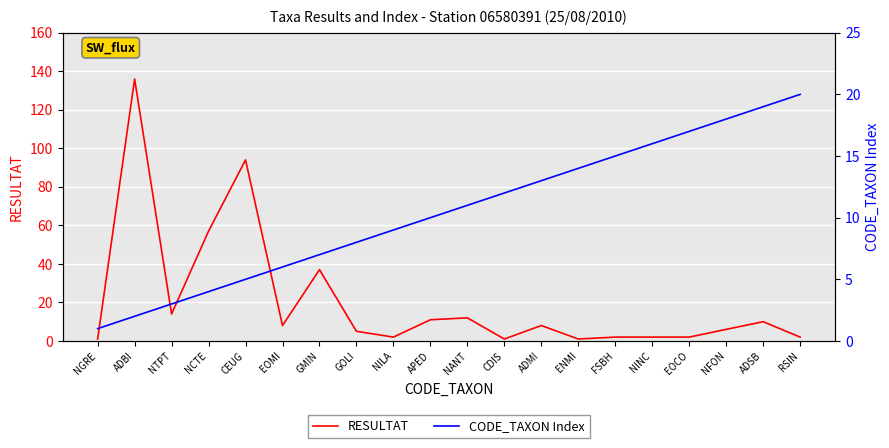

What is the minimum value for CODE_TAXON Index?

1